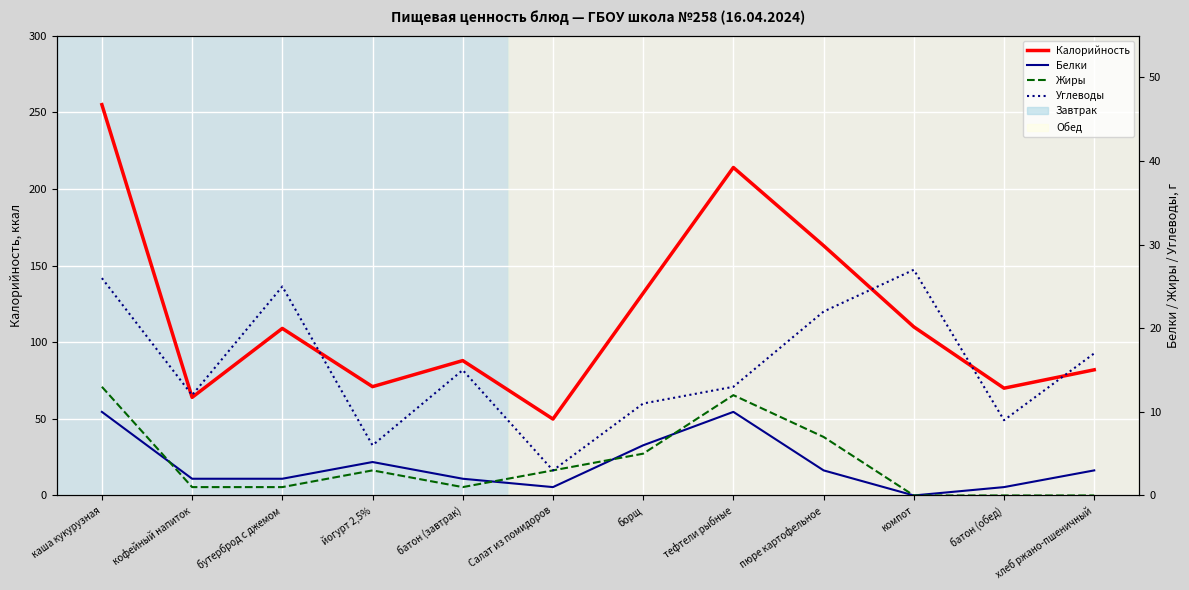

At which label is Жиры closest to 6?

борщ